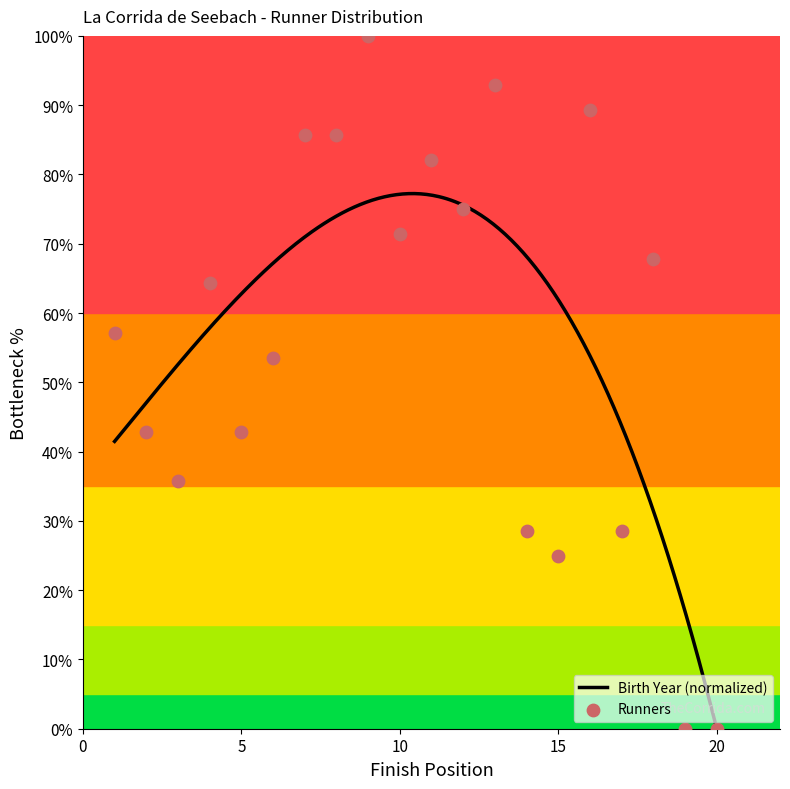

Which has a higher value, 10 or 6?

10